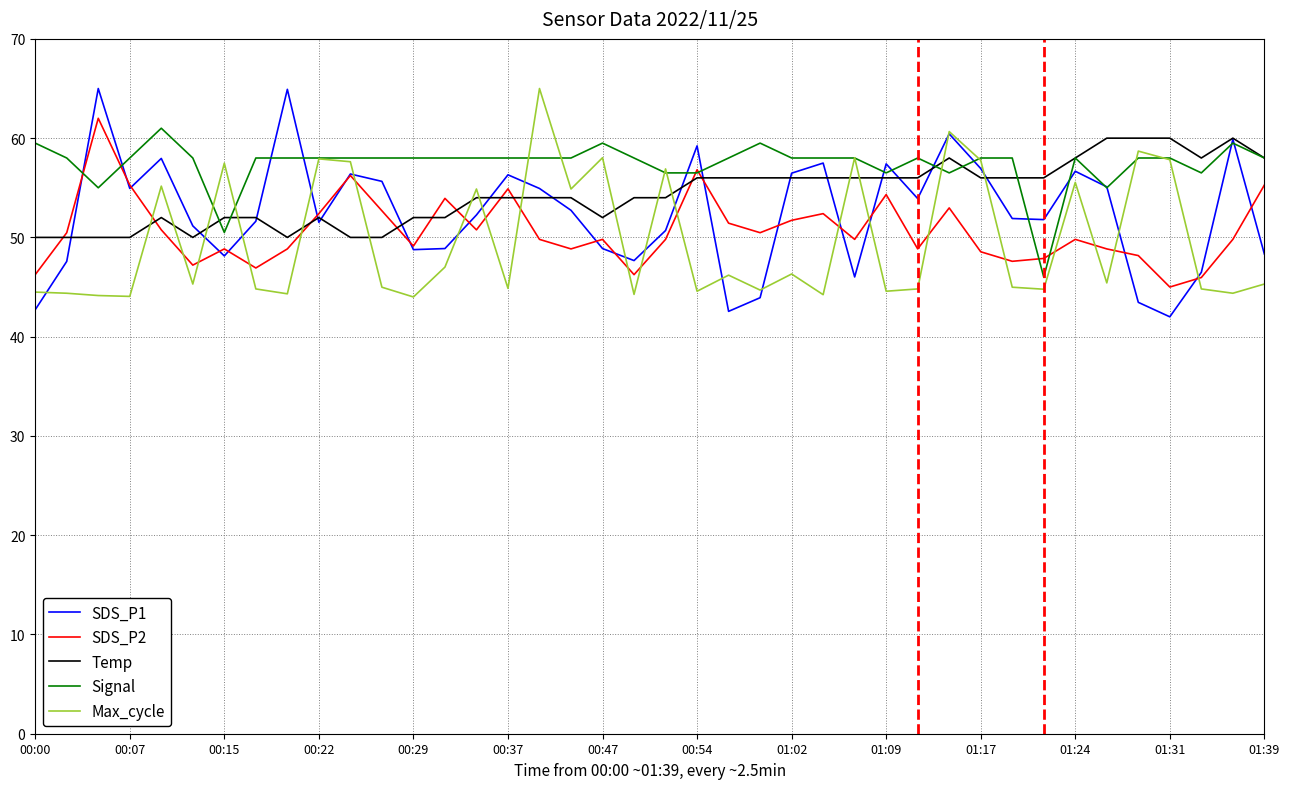

After their last crossing, which series has the higher values: SDS_P2 or Max_cycle?

SDS_P2